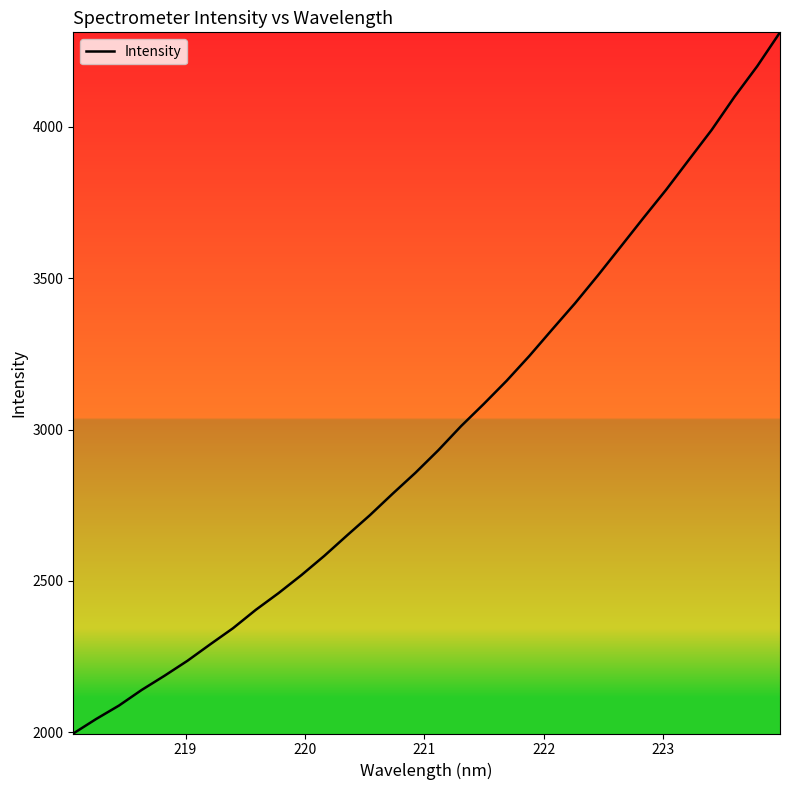

True or false: there are more than 1 points higher than both neighbors.

False